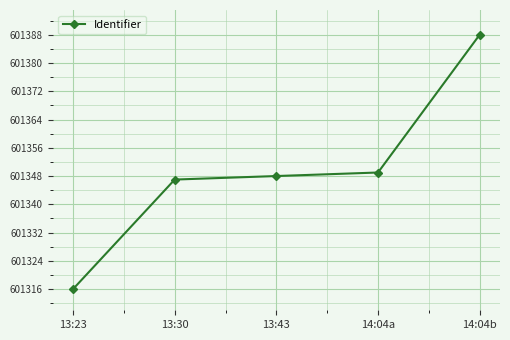

Which has a higher value, 13:30 or 13:43?

13:43